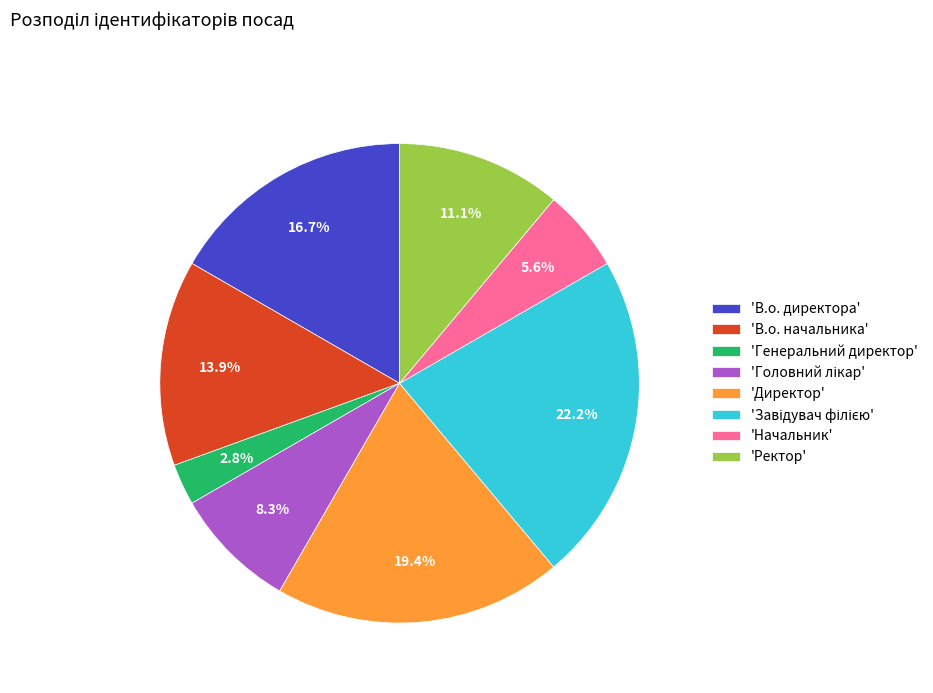

Does any single category account for the majority?

No